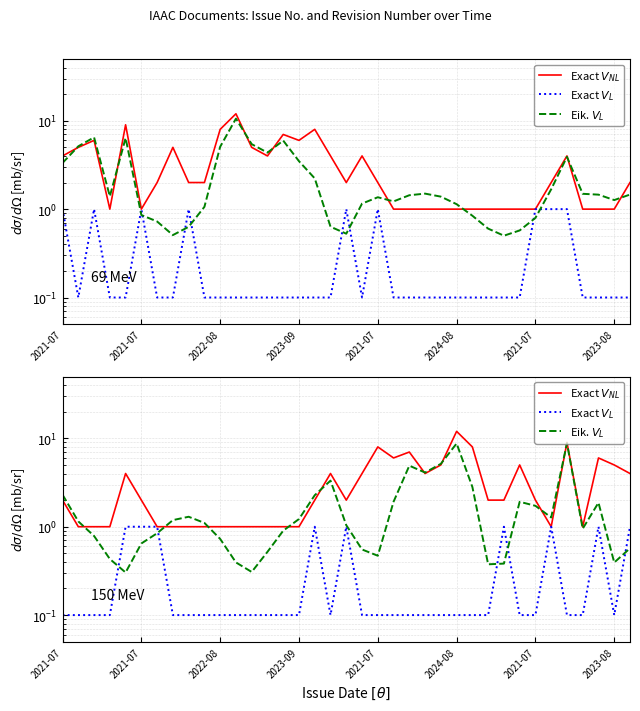

What is the lowest value of the Exact $V_{NL}$ series?

1.0